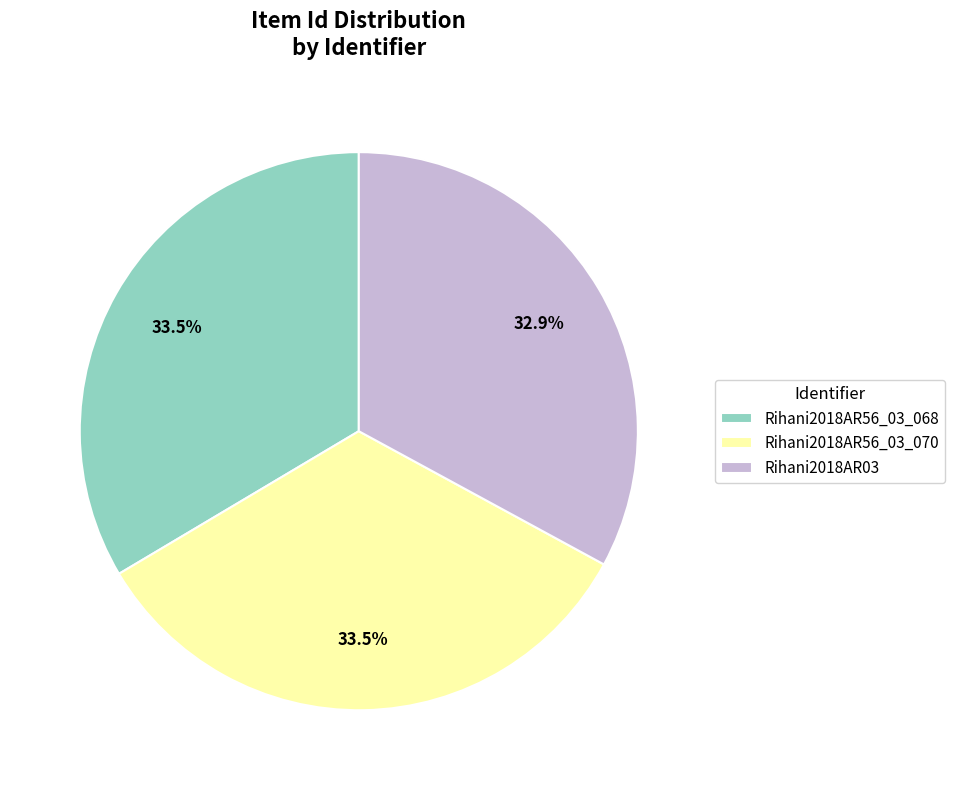

What is the smallest slice in the pie chart?

Rihani2018AR03